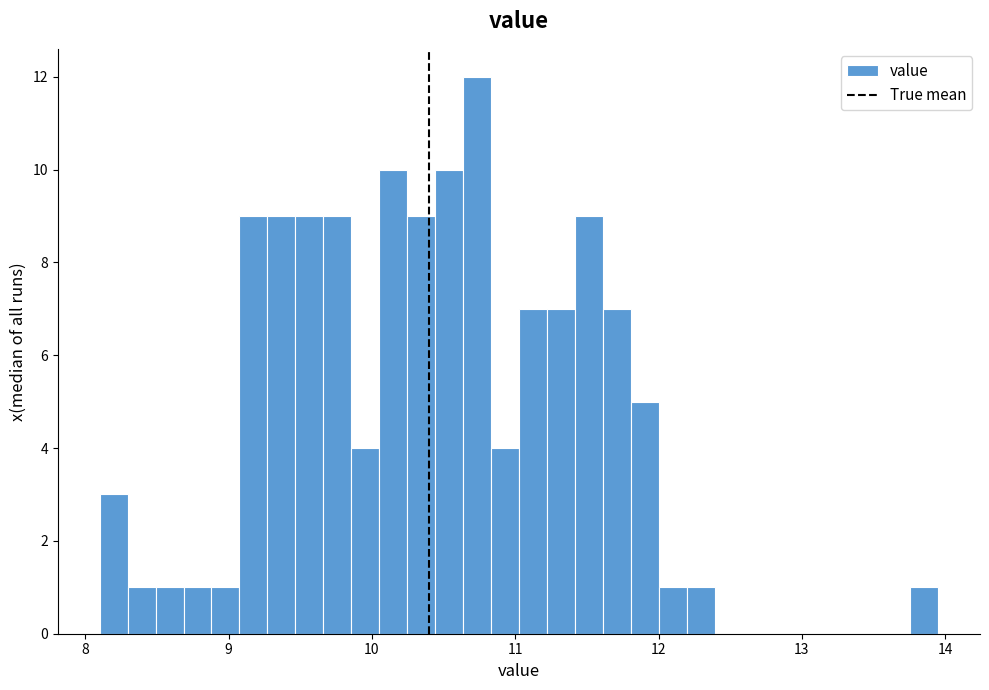

Read against the x-axis, roughly where is the centre of the tallest bar?

10.7